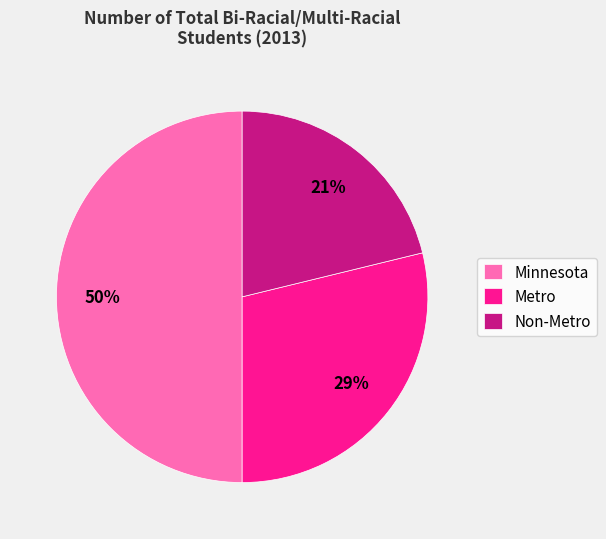

To the nearest percent, what is the combined percentage of Minnesota and Non-Metro?

71%